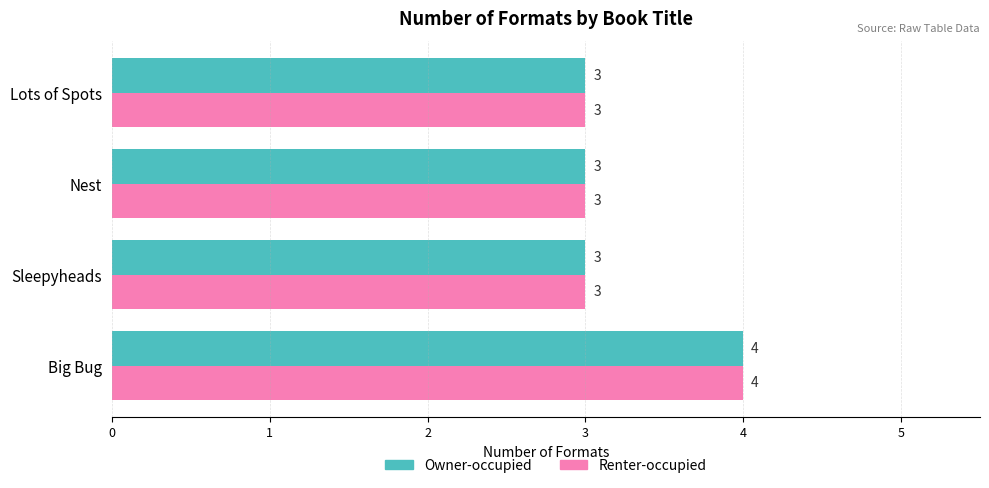

What is the sum of all Owner-occupied values?

13